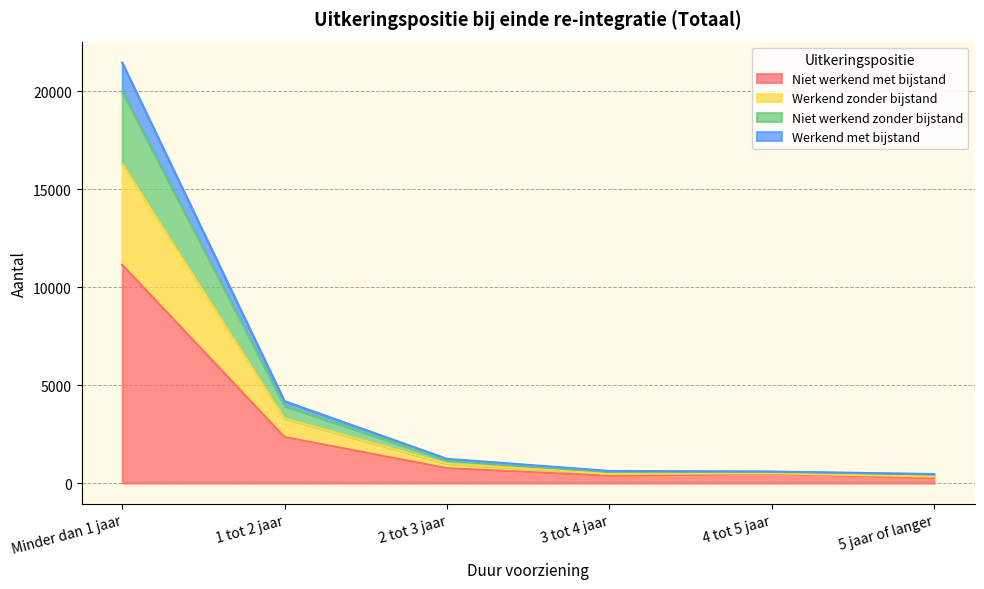

What is the total value across all series at 2 tot 3 jaar?

1240